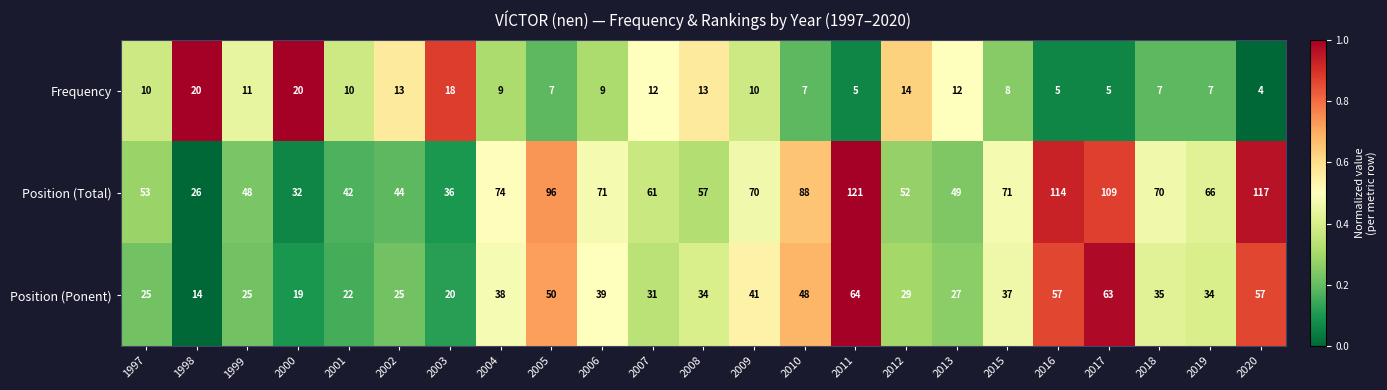

Which series changed the most between 2009 and 2015?

Position (Ponent)